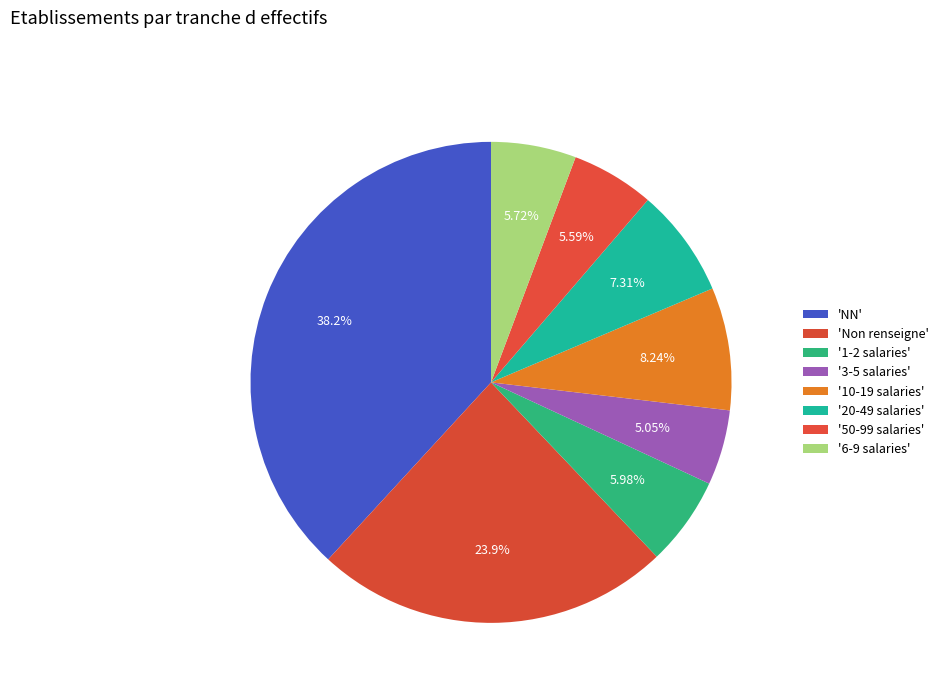

How many slices are in this pie chart?

8